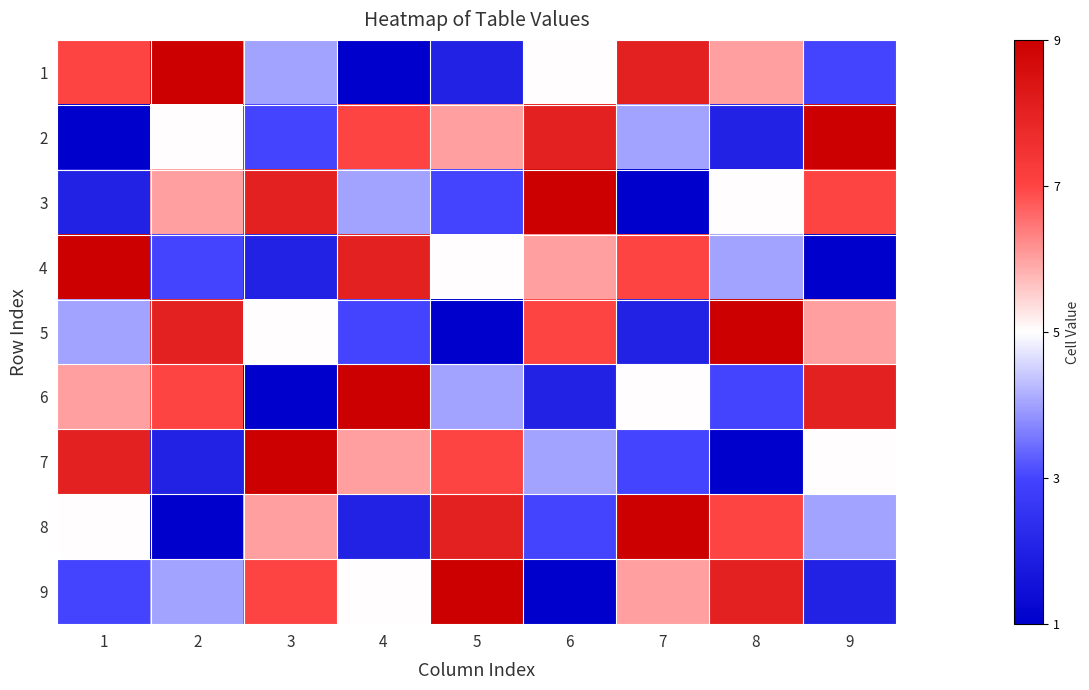

Reading right to left, transcribe all the data shown in this chart.

1: 9=3	8=6	7=8	6=5	5=2	4=1	3=4	2=9	1=7
2: 9=9	8=2	7=4	6=8	5=6	4=7	3=3	2=5	1=1
3: 9=7	8=5	7=1	6=9	5=3	4=4	3=8	2=6	1=2
4: 9=1	8=4	7=7	6=6	5=5	4=8	3=2	2=3	1=9
5: 9=6	8=9	7=2	6=7	5=1	4=3	3=5	2=8	1=4
6: 9=8	8=3	7=5	6=2	5=4	4=9	3=1	2=7	1=6
7: 9=5	8=1	7=3	6=4	5=7	4=6	3=9	2=2	1=8
8: 9=4	8=7	7=9	6=3	5=8	4=2	3=6	2=1	1=5
9: 9=2	8=8	7=6	6=1	5=9	4=5	3=7	2=4	1=3